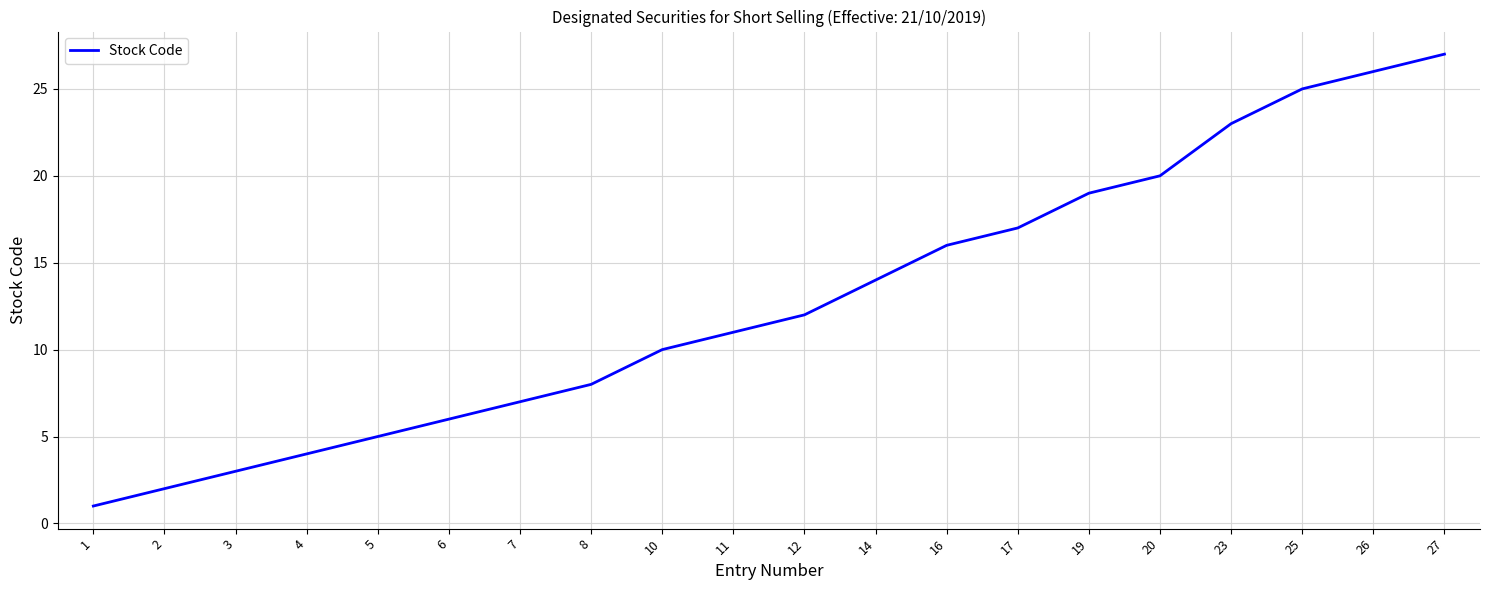

Which label corresponds to the largest value in the chart?

27